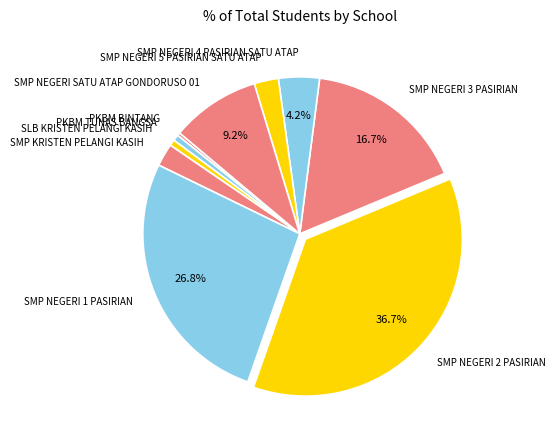

To the nearest percent, what is the combined percentage of SMP NEGERI SATU ATAP GONDORUSO 01 and SMP NEGERI 2 PASIRIAN?

46%